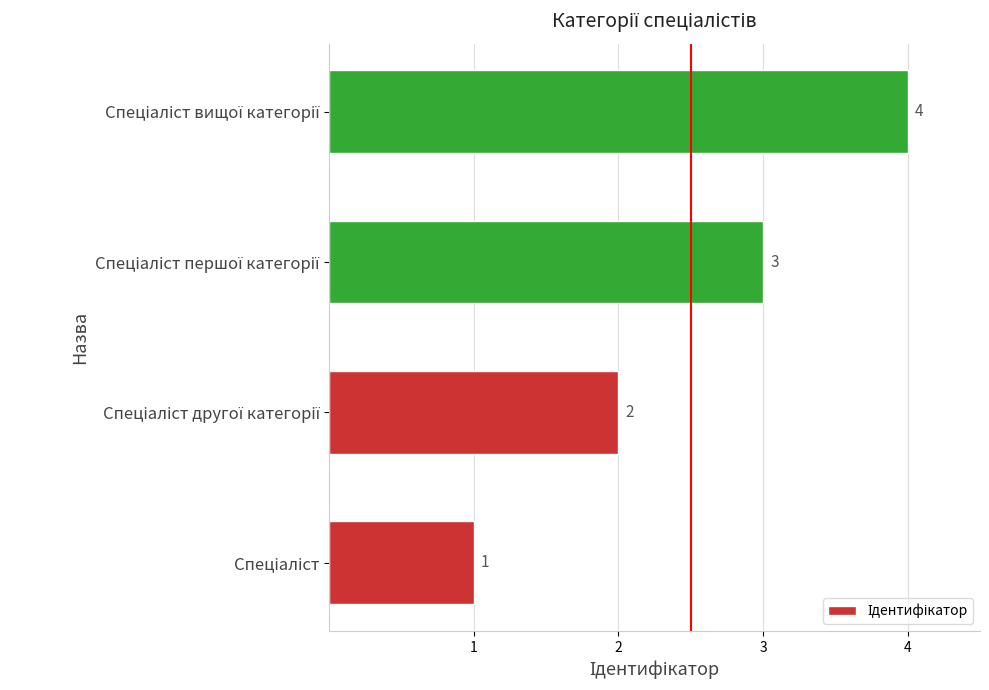

What is the sum of all values?

10